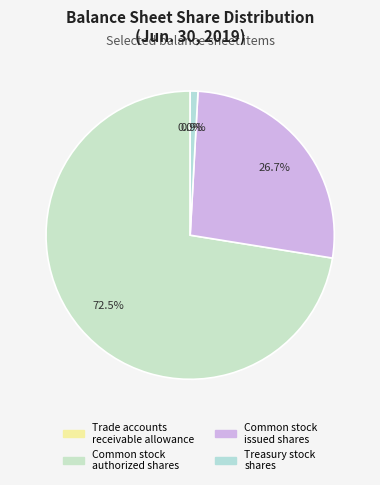

True or false: Common stock authorized shares accounts for 59% of the total.

False